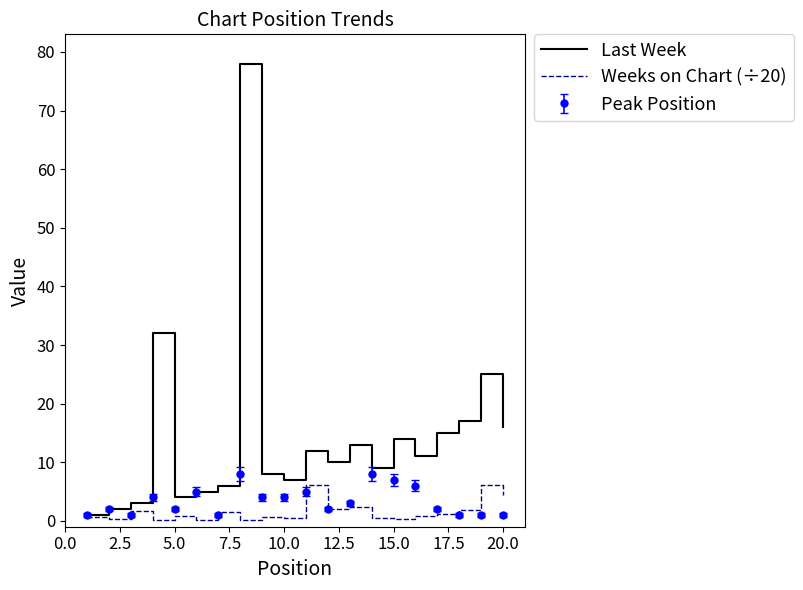

What is the highest value of the Peak Position series?

8.0